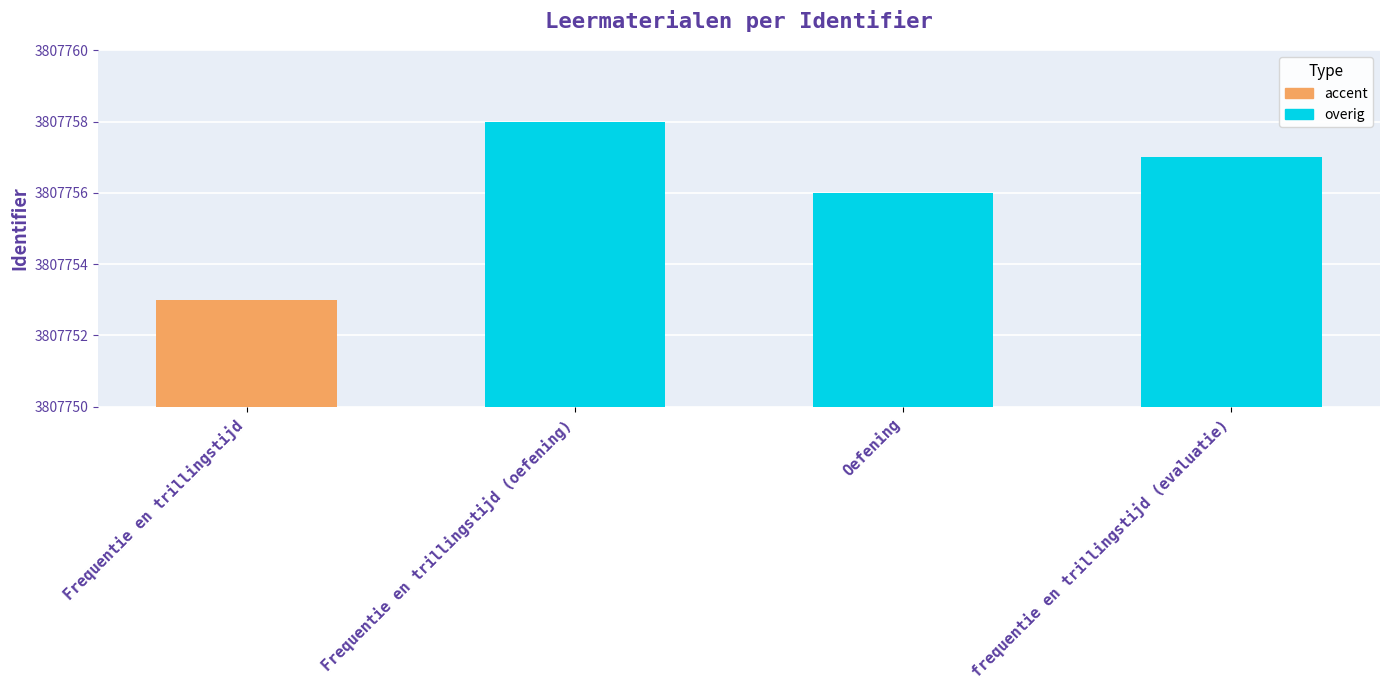

List the labels in order of value, largest first.

Frequentie en trillingstijd (oefening), frequentie en trillingstijd (evaluatie), Oefening, Frequentie en trillingstijd